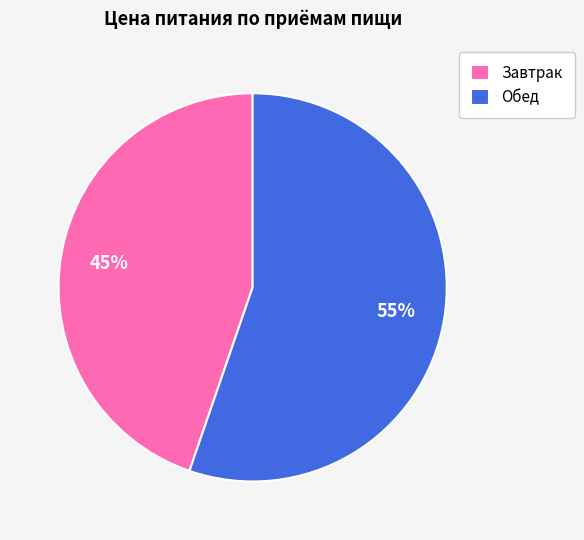

Is Завтрак the majority of the pie?

No